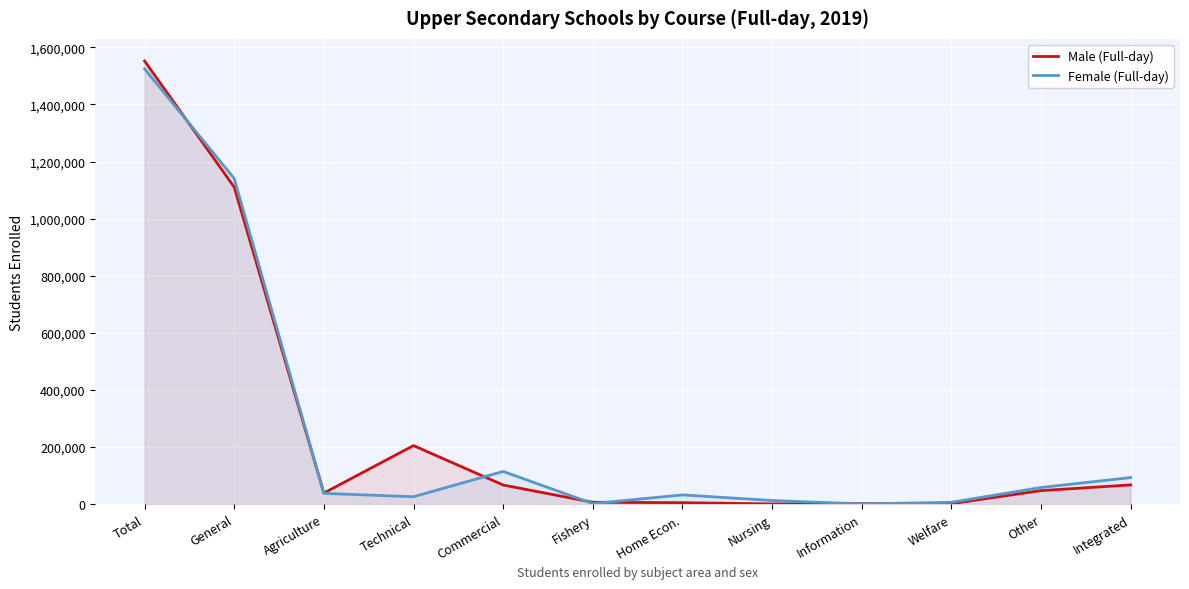

Rank the categories by Male (Full-day) value from highest to lowest.

Total, General, Technical, Integrated, Commercial, Other, Agriculture, Fishery, Home Econ., Welfare, Information, Nursing